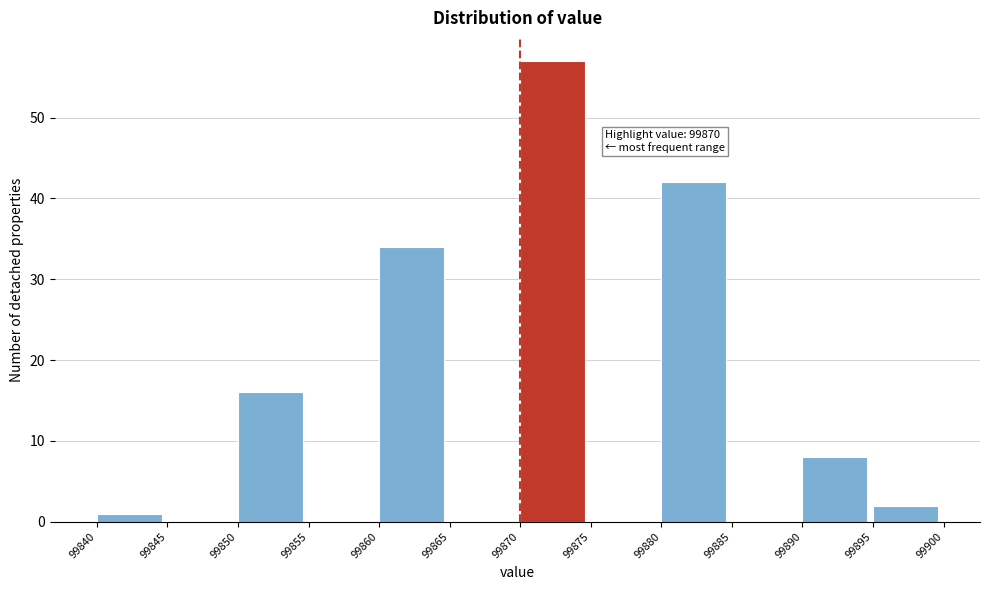

Which range on the x-axis has the tallest bar?

99870 to 99875